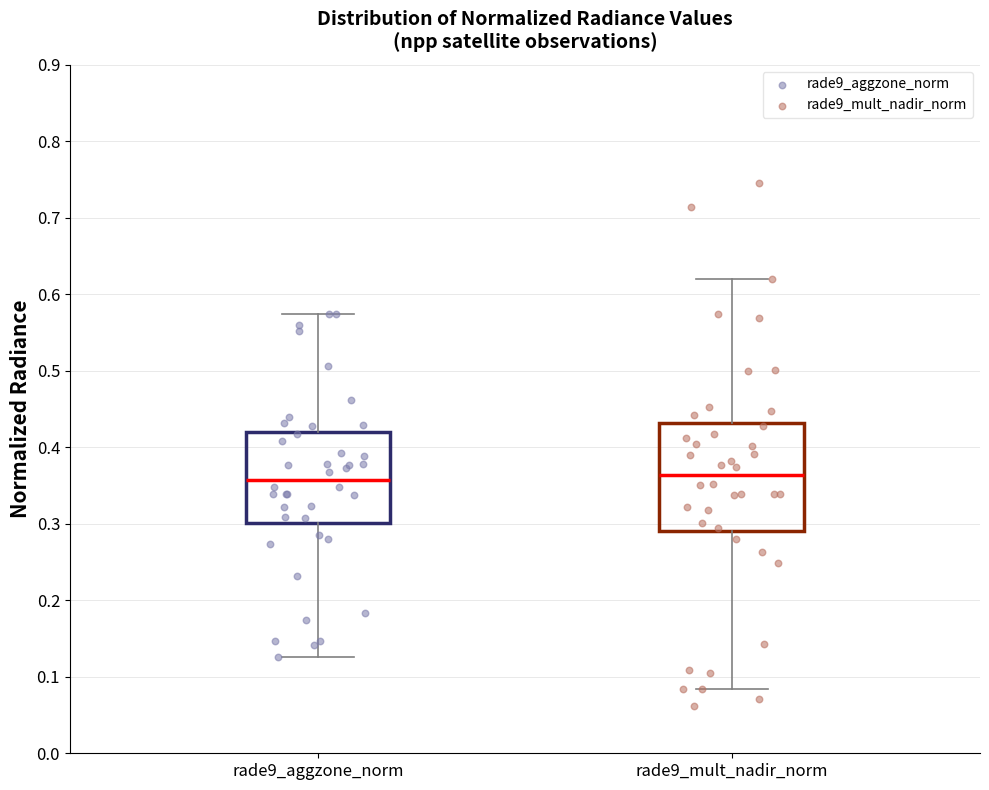

Reading left to right, read every box against the y-axis: the position of its median line, the range the box covers, and the ends of its whiskers. The values are not printed on the chart, so give them approximately, as read against the axis.

rade9_aggzone_norm: median 0.36, box 0.30 to 0.42, whiskers 0.13 to 0.57
rade9_mult_nadir_norm: median 0.36, box 0.29 to 0.43, whiskers 0.08 to 0.62